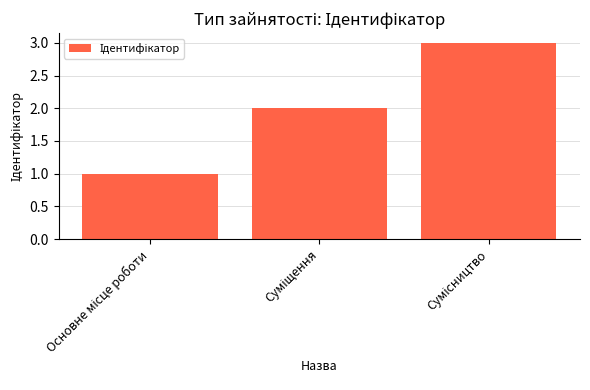

How many bars are there in total?

3